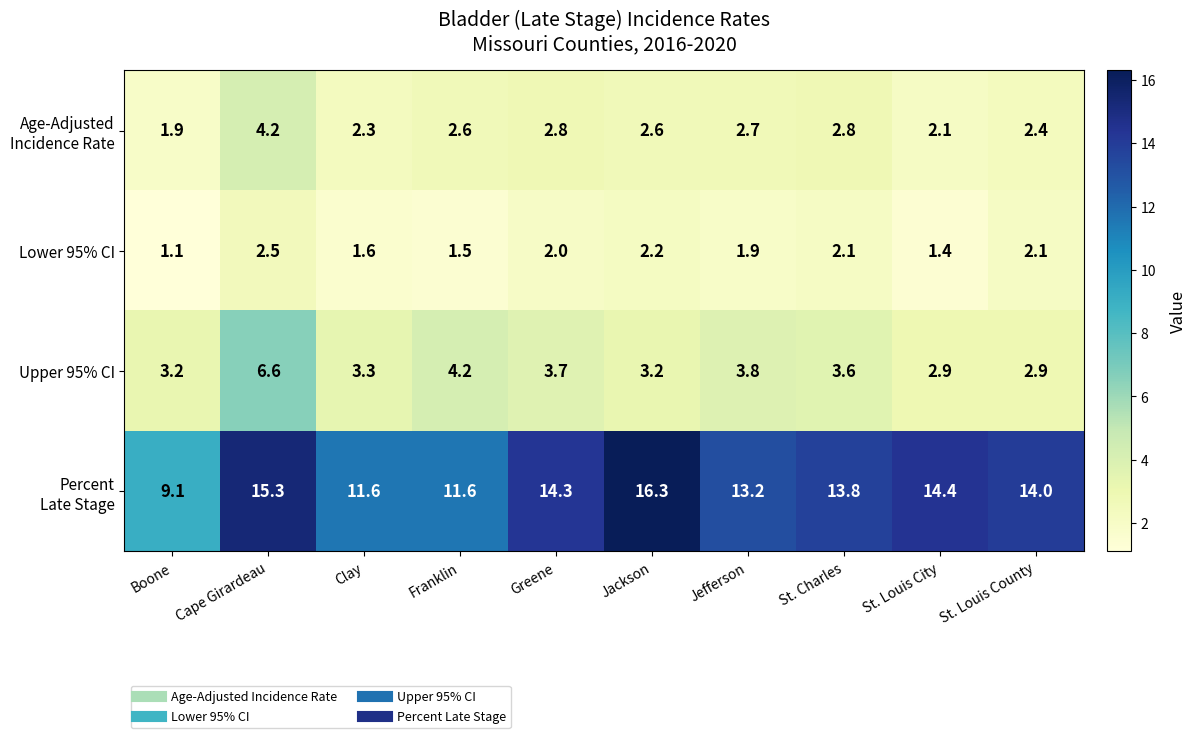

At which category is the sum across all series the highest?

Cape Girardeau